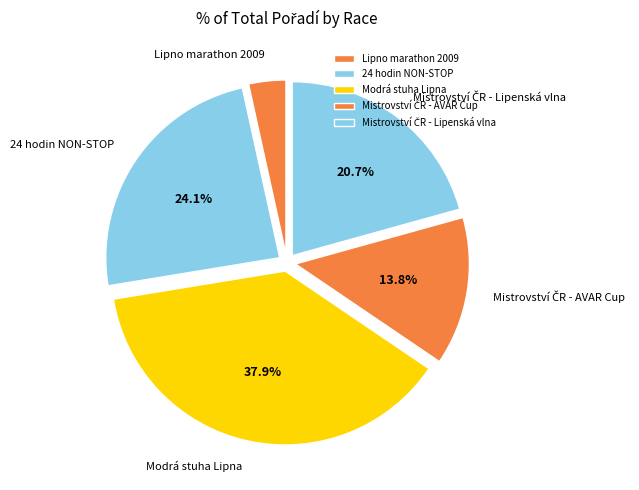

Between Modrá stuha Lipna and Lipno marathon 2009, which is larger?

Modrá stuha Lipna